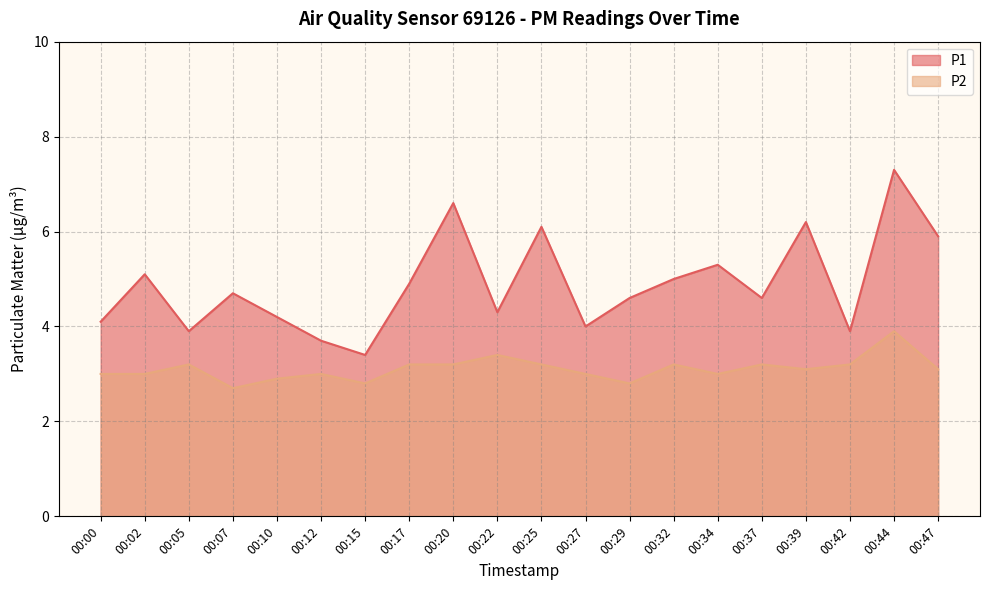

Which series has the largest range (max minus min)?

P1